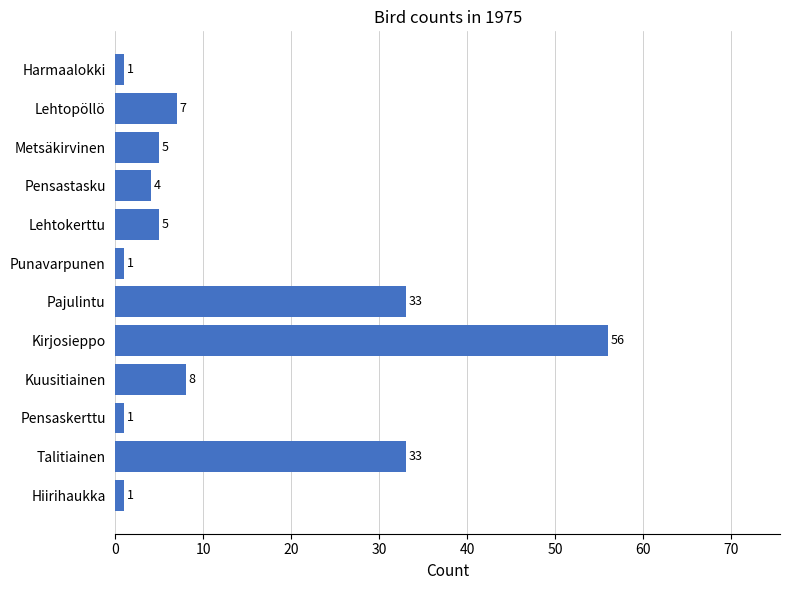

What is the value of the 10th bar from the top?

1